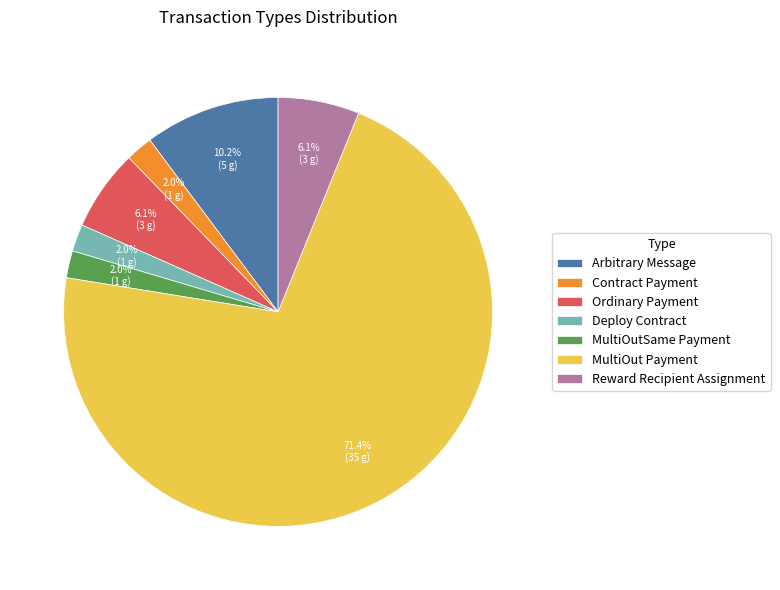

To the nearest percent, what is the combined percentage of Deploy Contract and Contract Payment?

4%